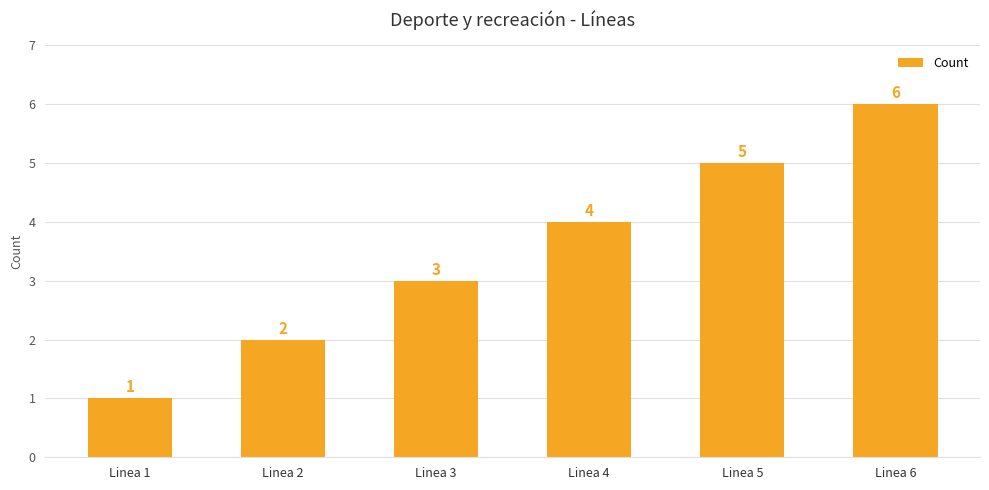

At which category does the chart reach its minimum across all series?

Linea 1